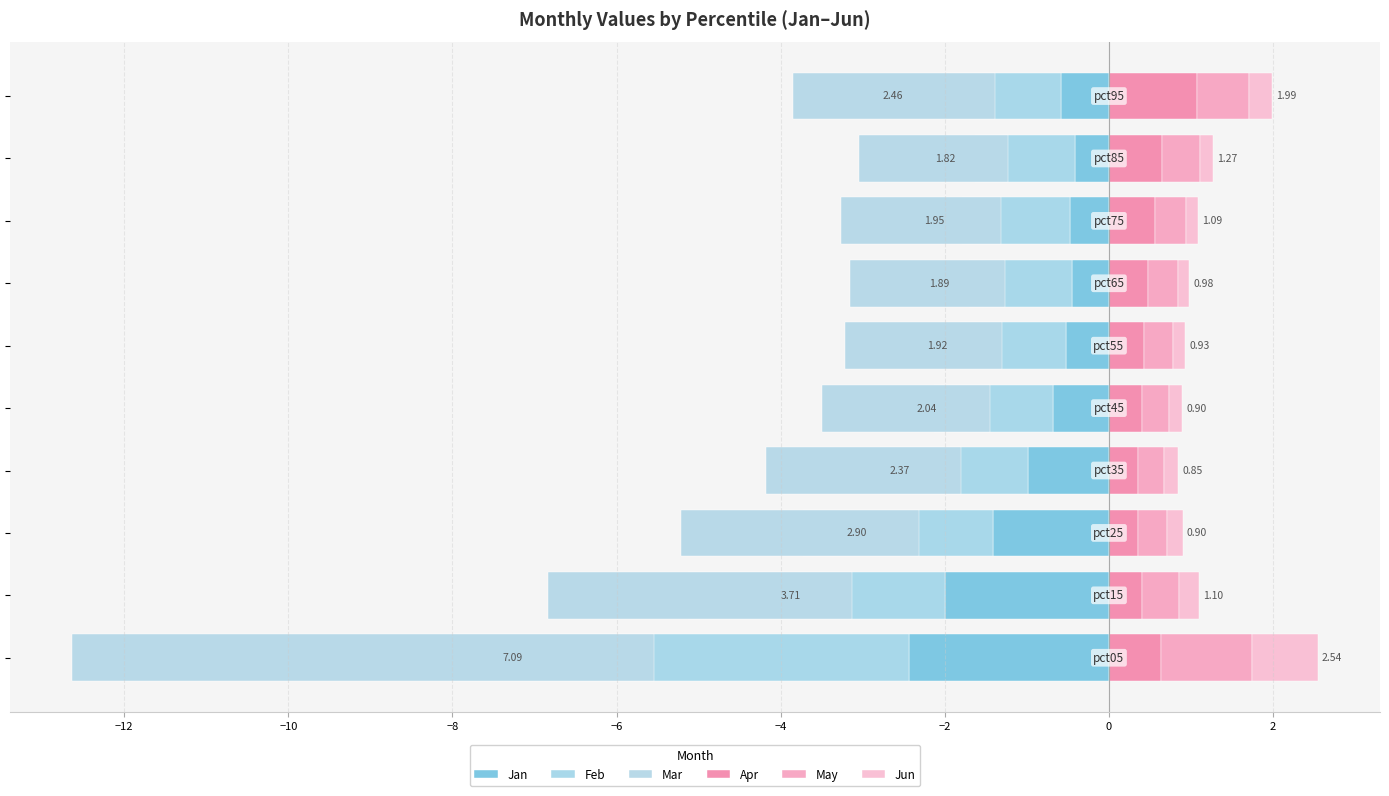

Which series has the largest range (max minus min)?

Mar